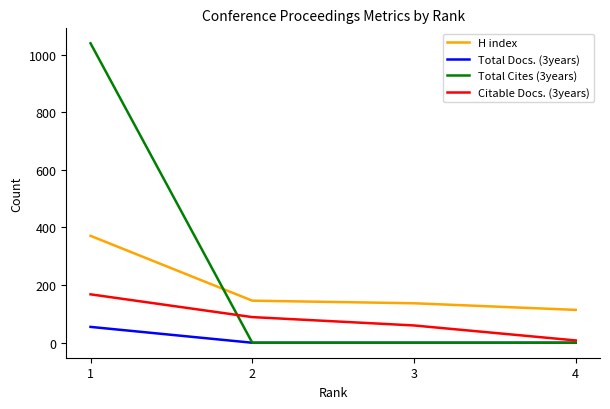

What are all the series names shown in the legend?

H index, Total Docs. (3years), Total Cites (3years), Citable Docs. (3years)